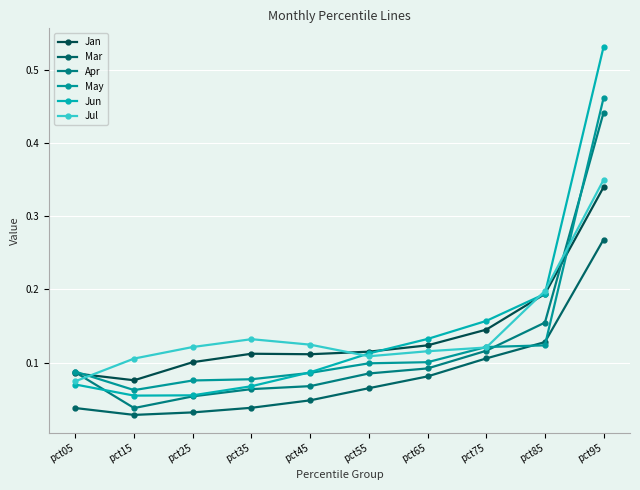

In Jun, how many points are lower than both neighbors (excluding endpoints)?

1